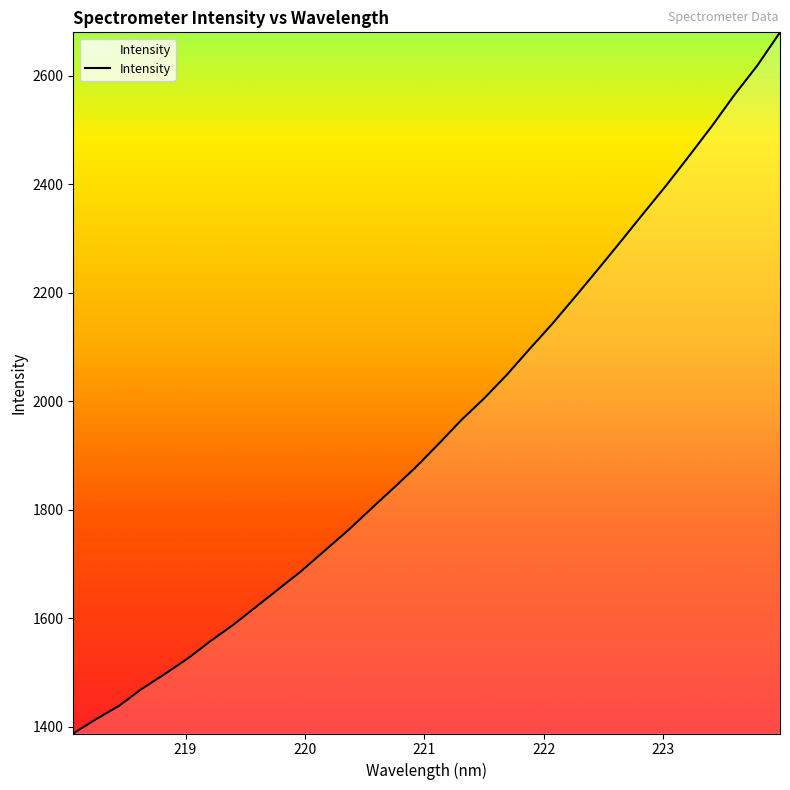

What is the smallest value displayed?

1387.6